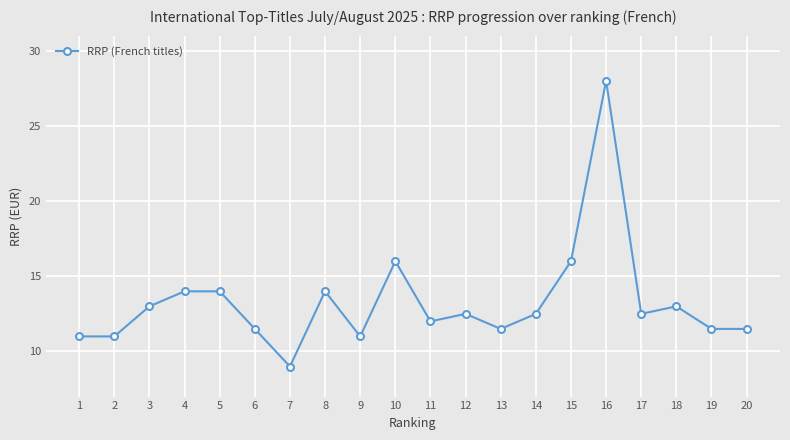

What is the sum of all values?

265.5